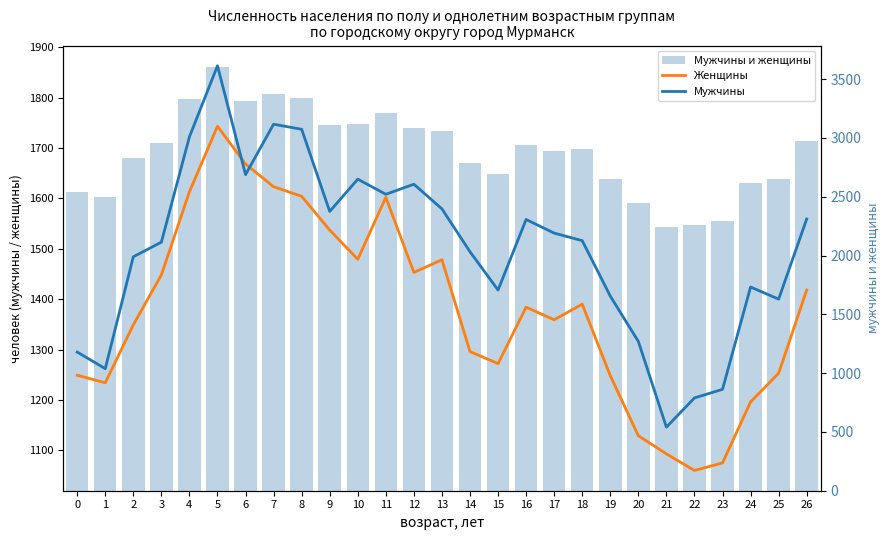

Which series has the largest total across all categories?

Мужчины и женщины